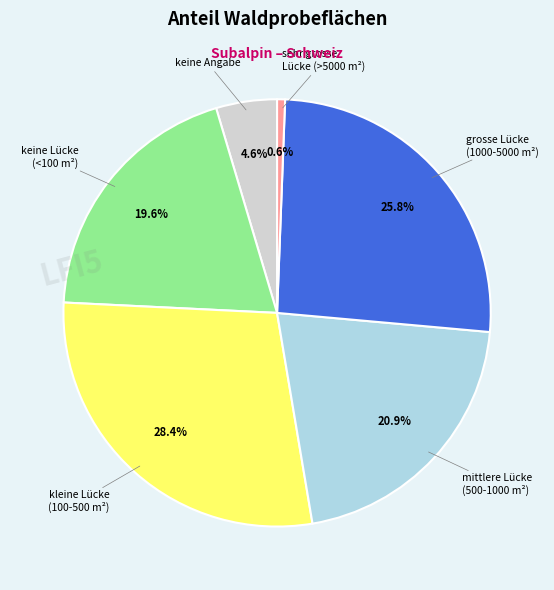

Does any single category account for the majority?

No